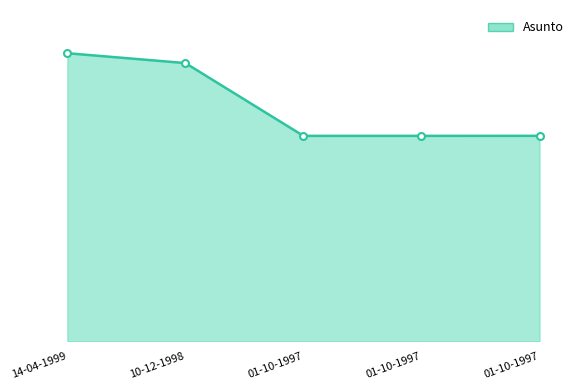

At which label does the data first exceed 8598?

14-04-1999